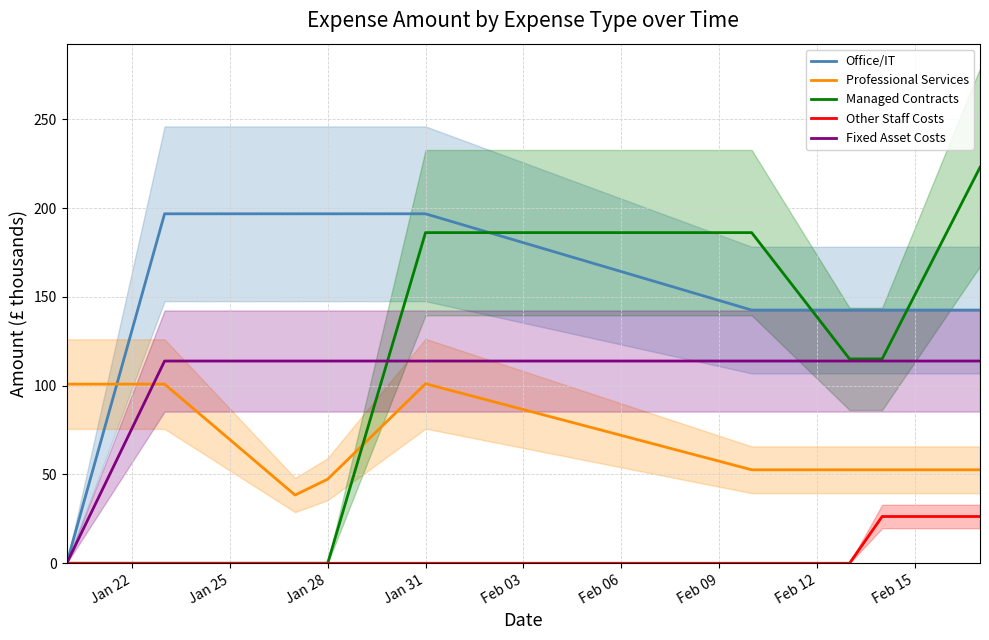

What is the difference between the maximum and second lowest values in the Office/IT series?

54.2